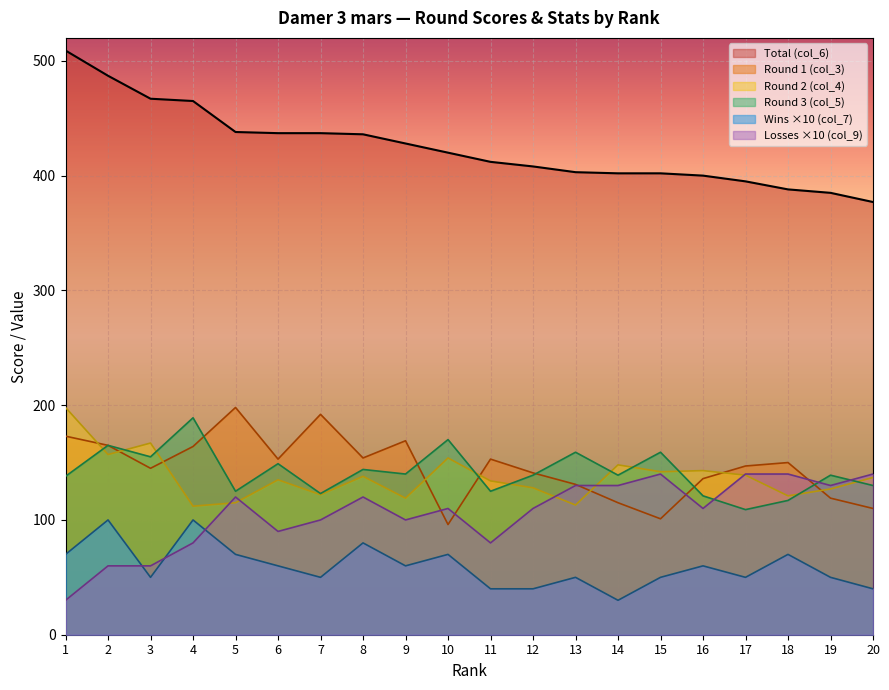

What are all the series names shown in the legend?

Total (col_6), Round 1 (col_3), Round 2 (col_4), Round 3 (col_5), Wins ×10 (col_7), Losses ×10 (col_9)